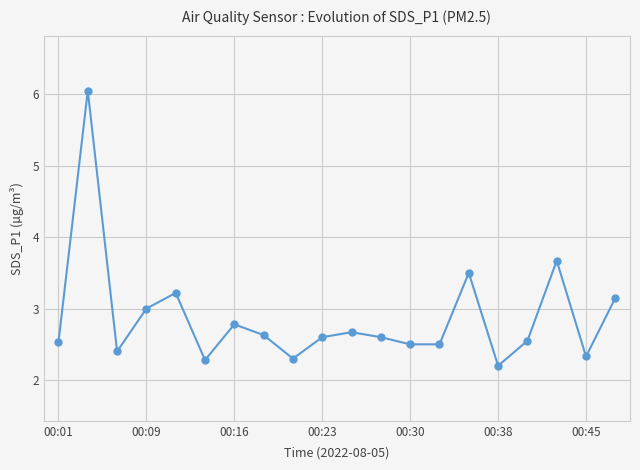

What is the value of the 14th point from the left?

2.5